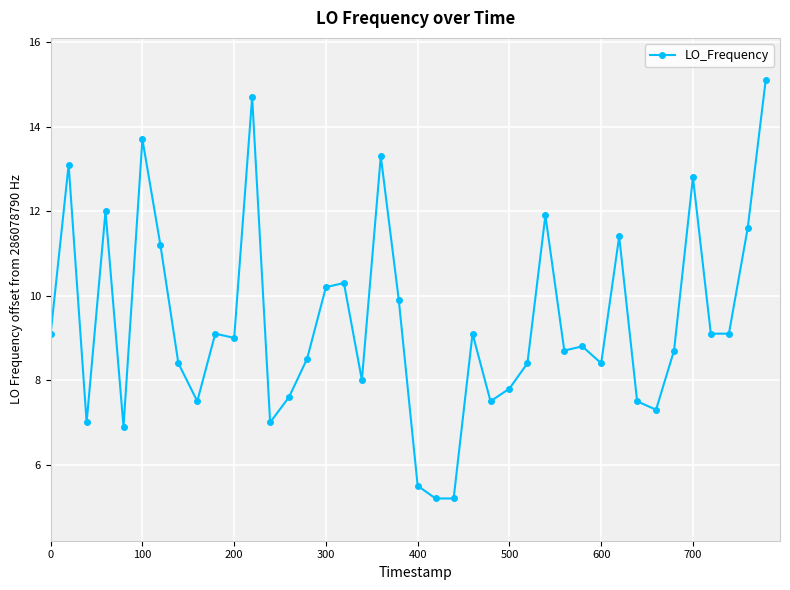

What is the sum of all values?

375.6